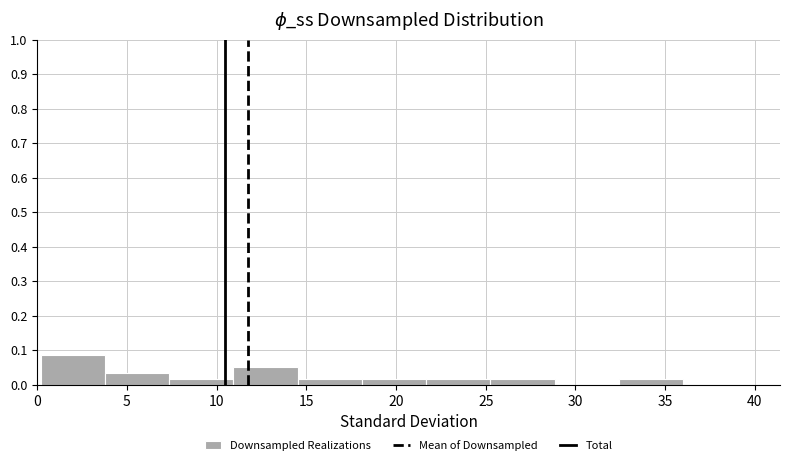

Which range on the x-axis has the tallest bar?

0.0 to 4.0